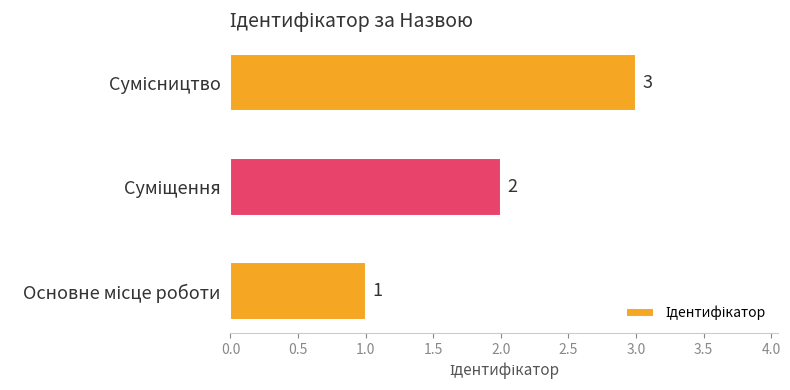

Count the values in the range 1 to 3.

3